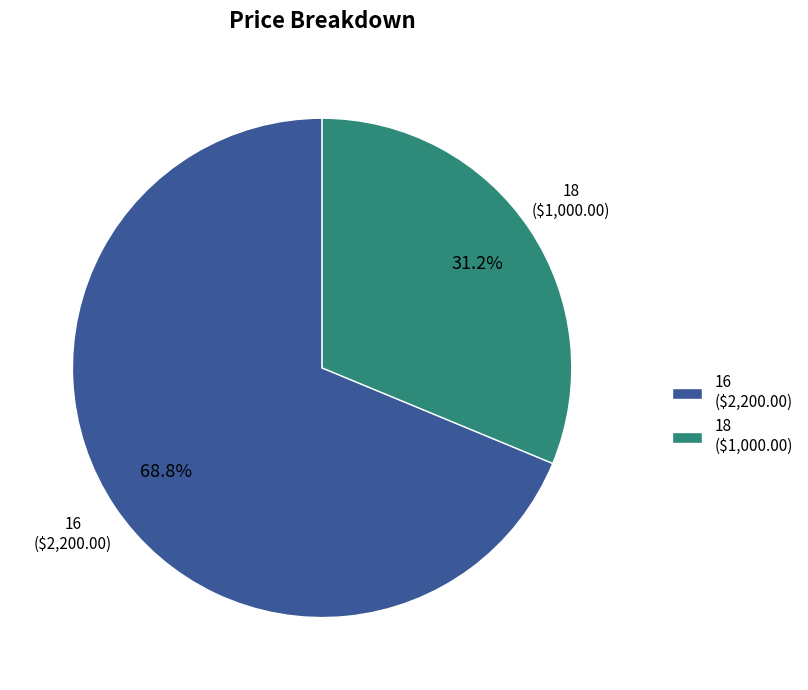

Does 18 represent more than half of the total?

No